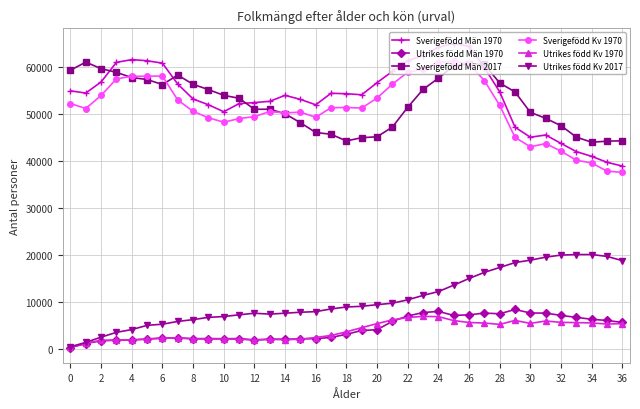

Which series has the largest total across all categories?

Sverigefödd Män 1970